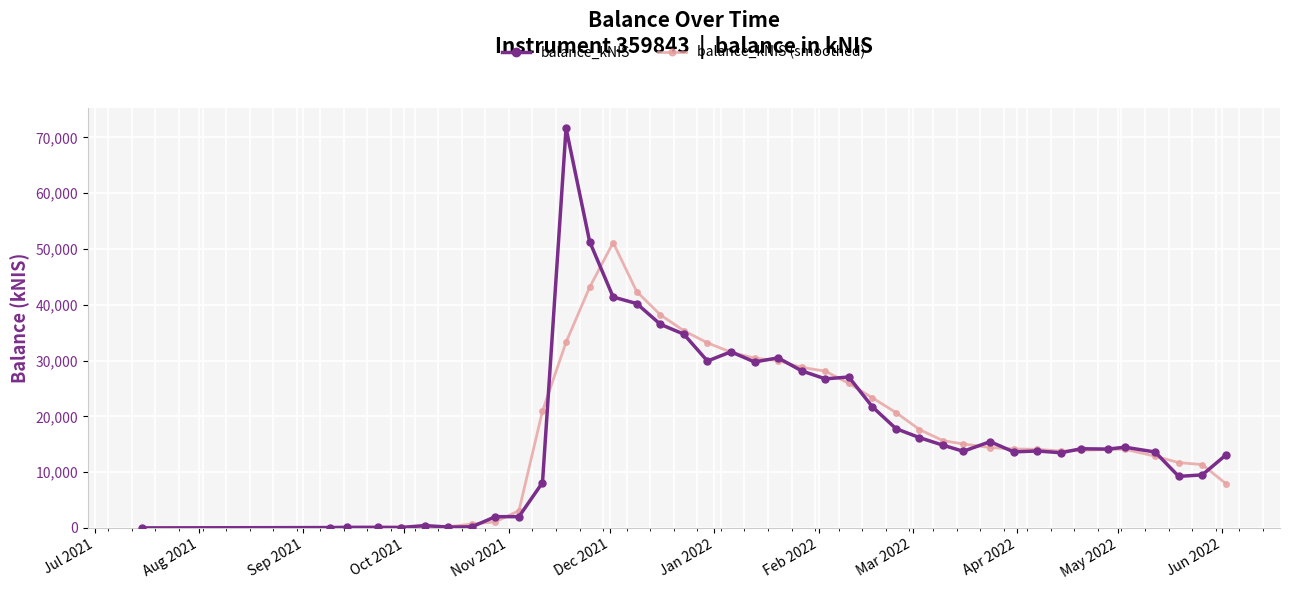

What is the difference between the second highest and minimum values in the balance_kNIS series?

51341.5